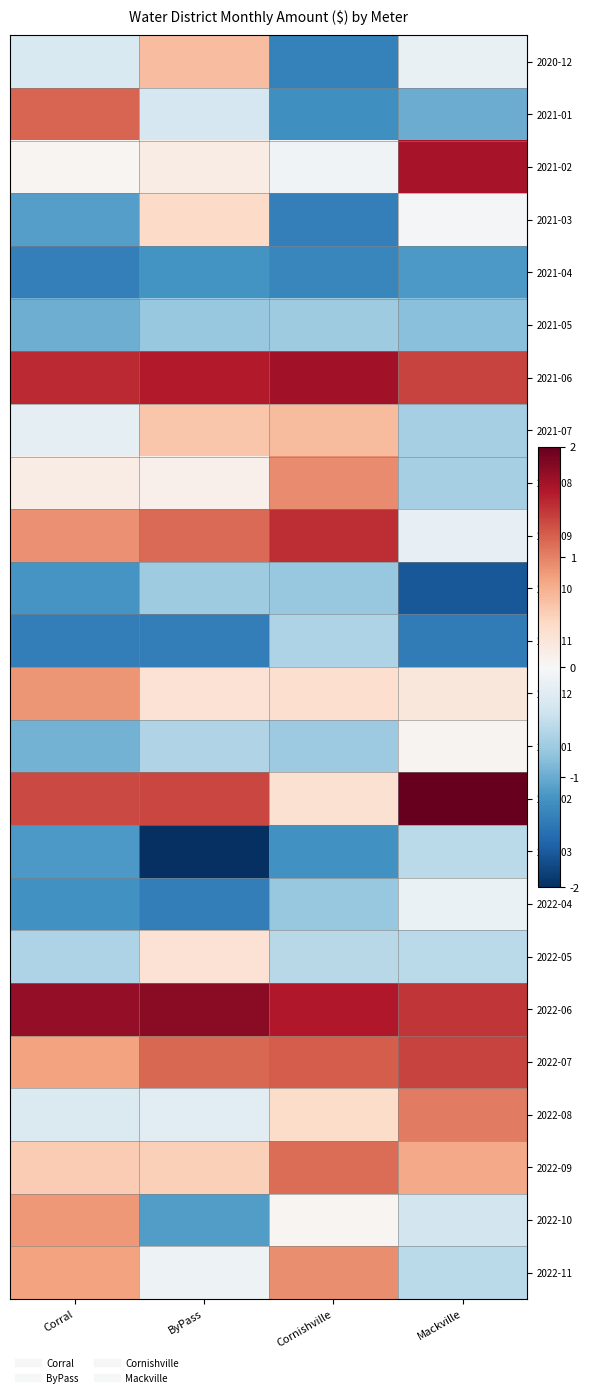

Which series changed the most between Corral and ByPass?

2022-10